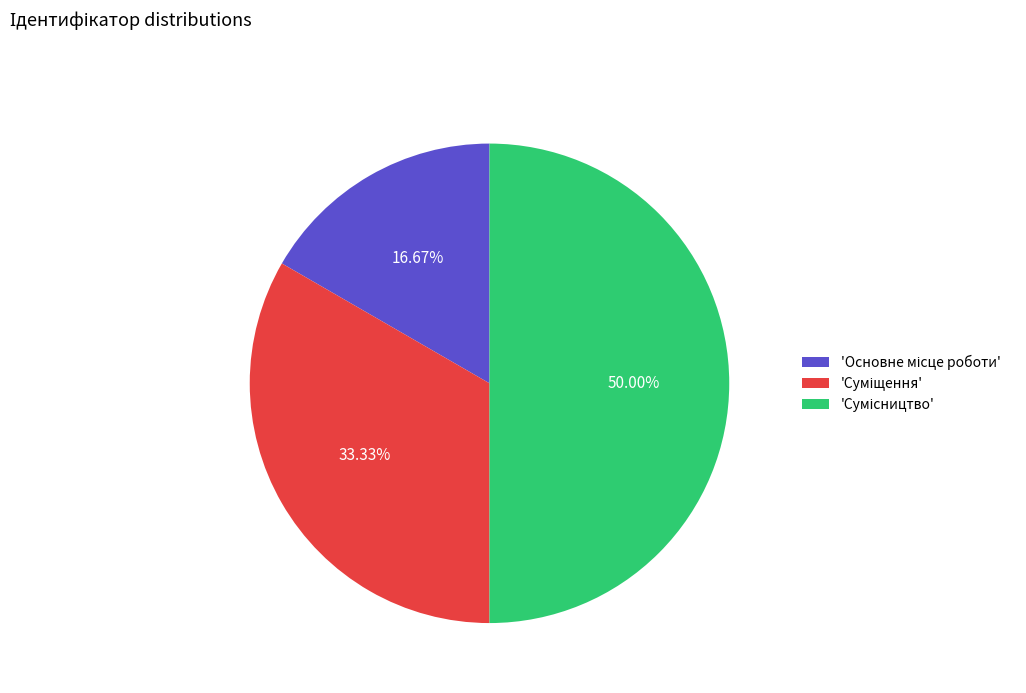

How many segments does this pie chart have?

3